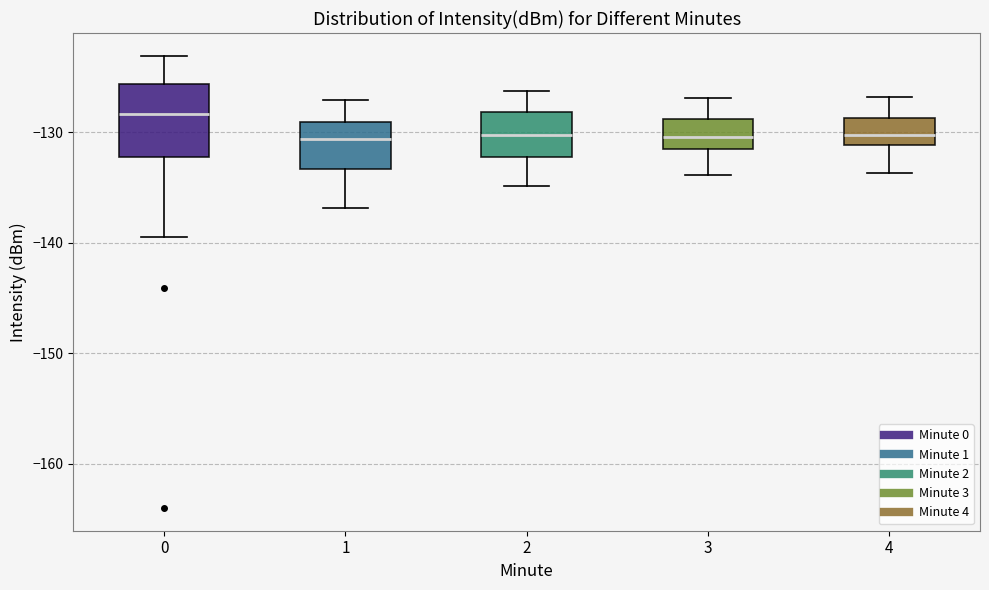

Reading left to right, transcribe this box plot: for each box, give where its median line is, the range the box spans, and where its two whiskers end, as read against the y-axis. The values are not printed on the chart, so give them approximately, as read against the axis.

0: median -128, box -132 to -126, whiskers -139 to -123
1: median -131, box -133 to -129, whiskers -137 to -127
2: median -130, box -132 to -128, whiskers -135 to -126
3: median -130, box -131 to -129, whiskers -134 to -127
4: median -130, box -131 to -129, whiskers -134 to -127